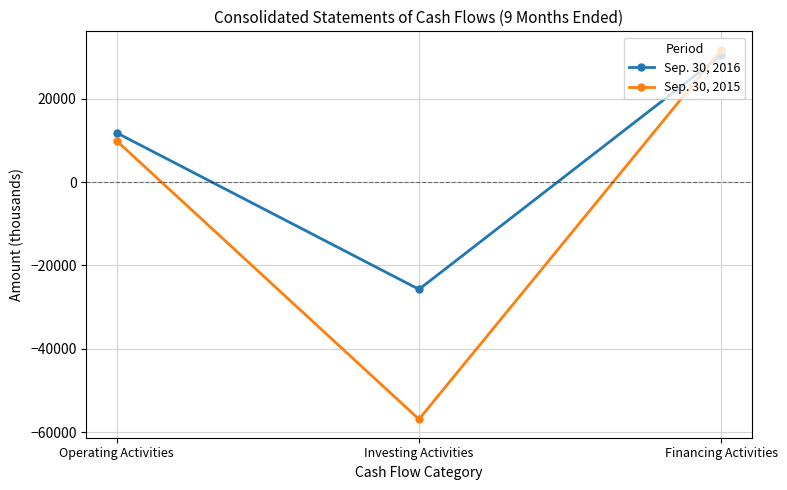

What is the approximate value of Sep. 30, 2016 at Operating Activities?

11837